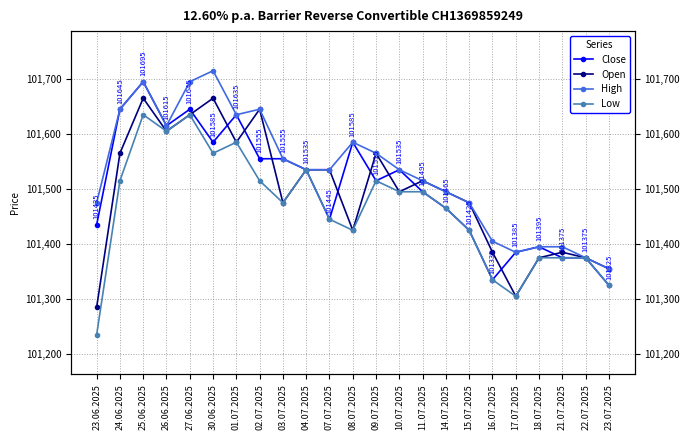

How many values in the High series exceed 101535?

10